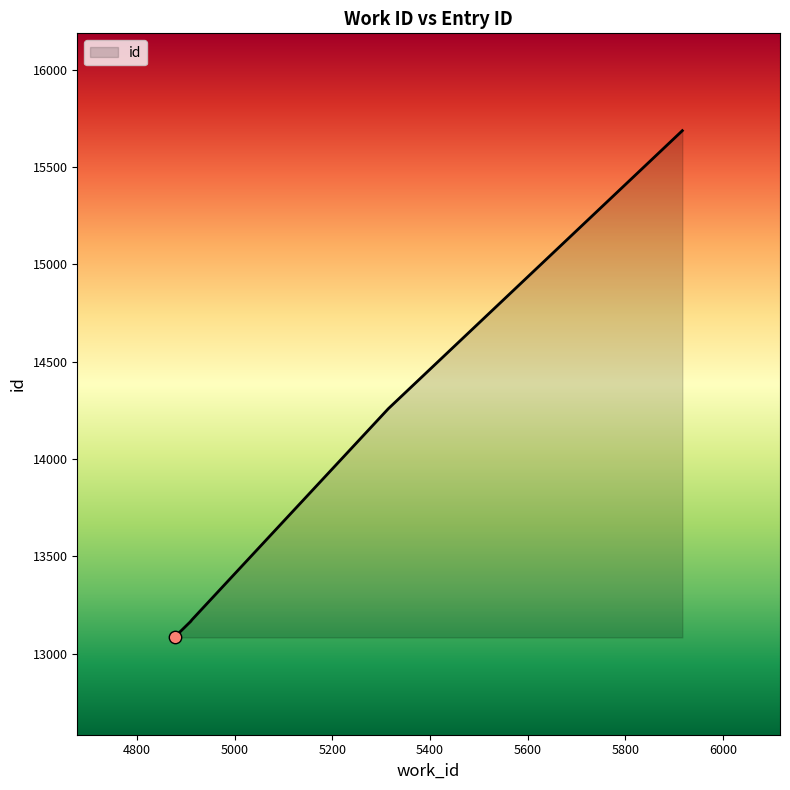

What is the change in value from 4911 to 5315?

+1091